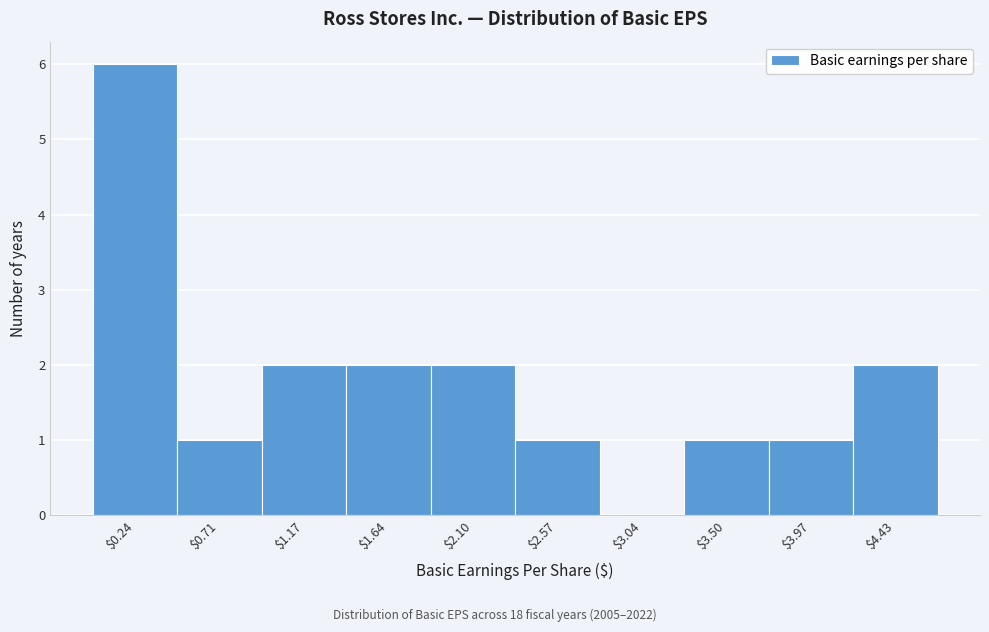

At which category does the chart reach its peak across all series?

$0.24